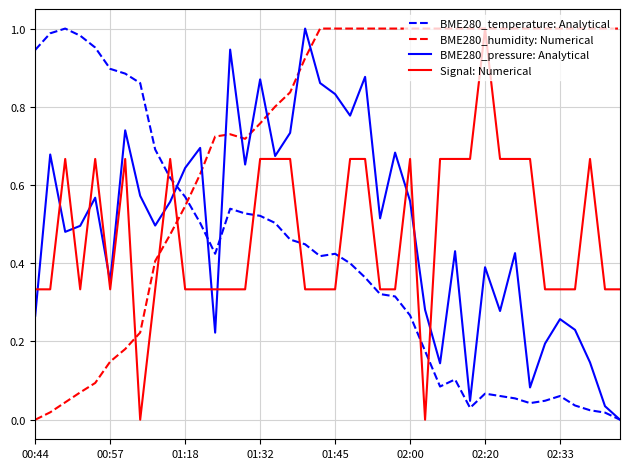

True or false: BME280_pressure: Analytical and Signal: Numerical intersect in this chart.

True